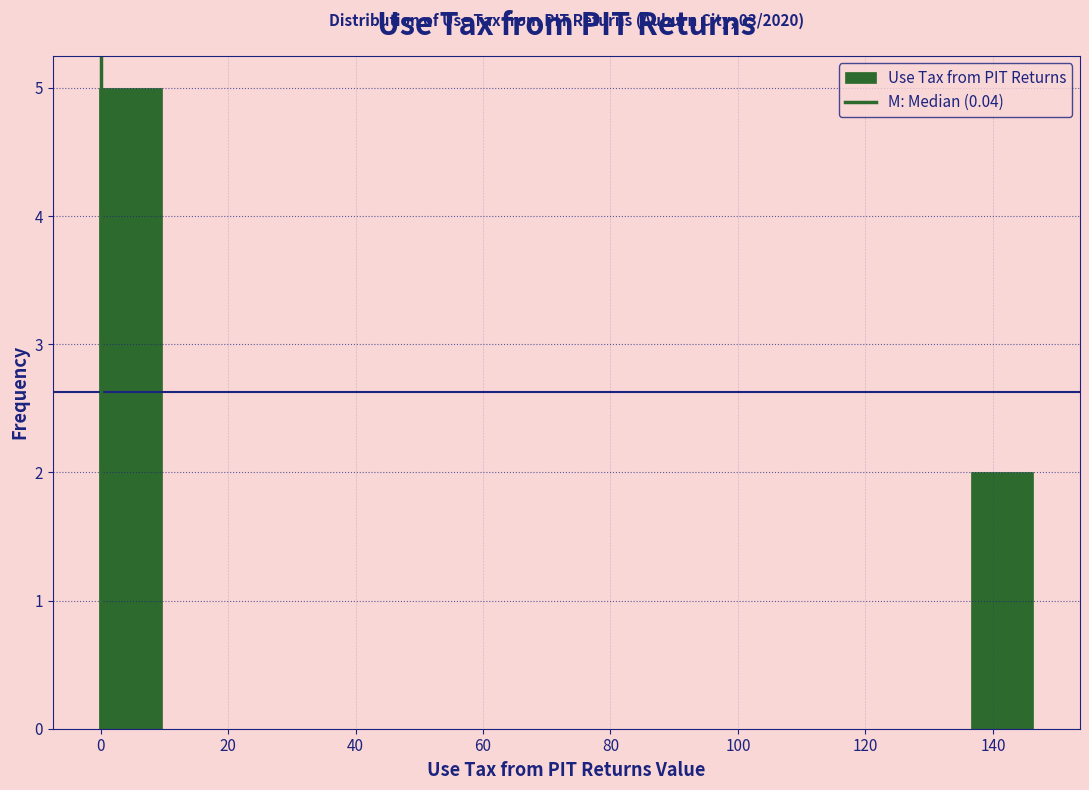

Which range on the x-axis has the tallest bar?

0 to 10